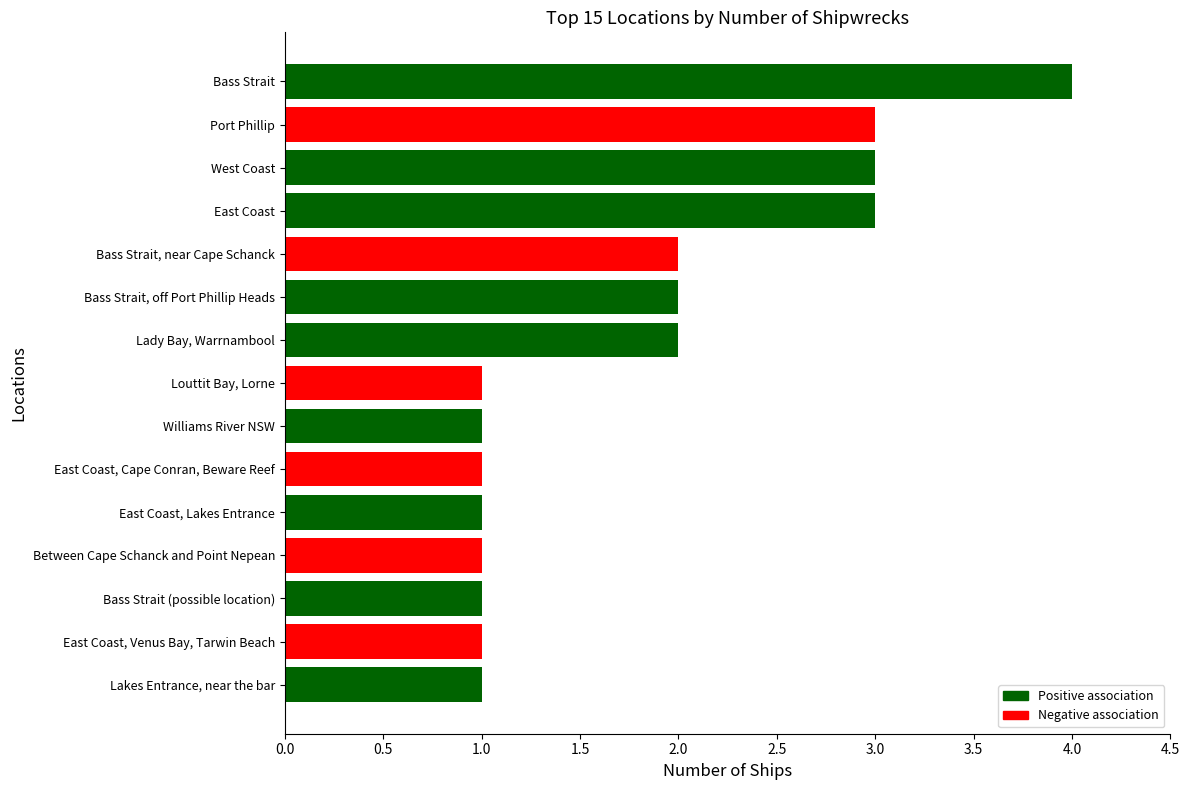

What is the sum of all values?

27